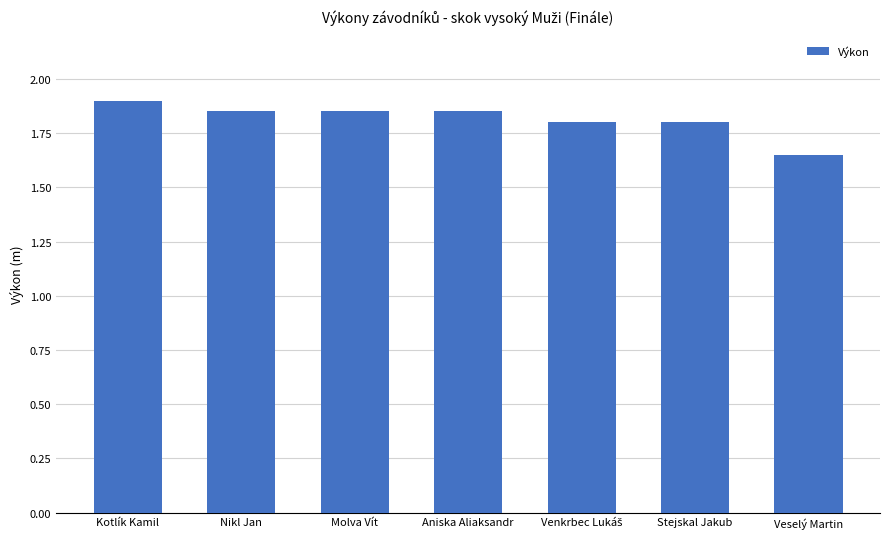

Which label corresponds to the smallest value in the chart?

Veselý Martin